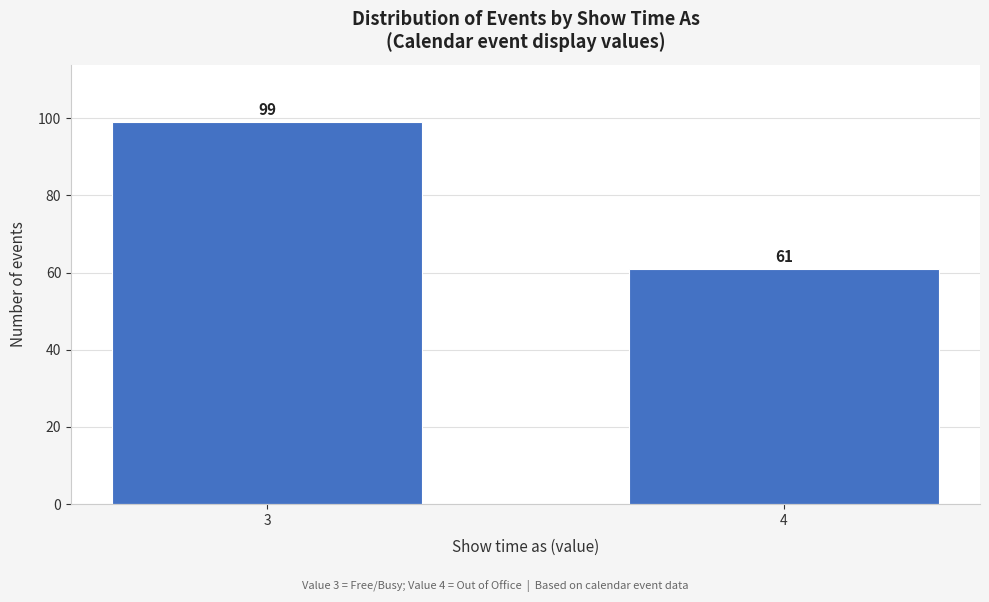

Reading left to right, what are all the values shown in this chart?

99	61